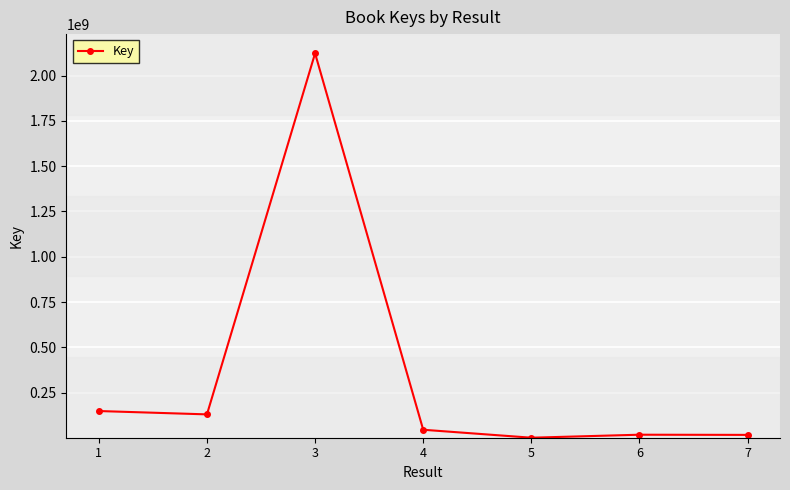

What is the change in value from 3 to 7?

-2105629454